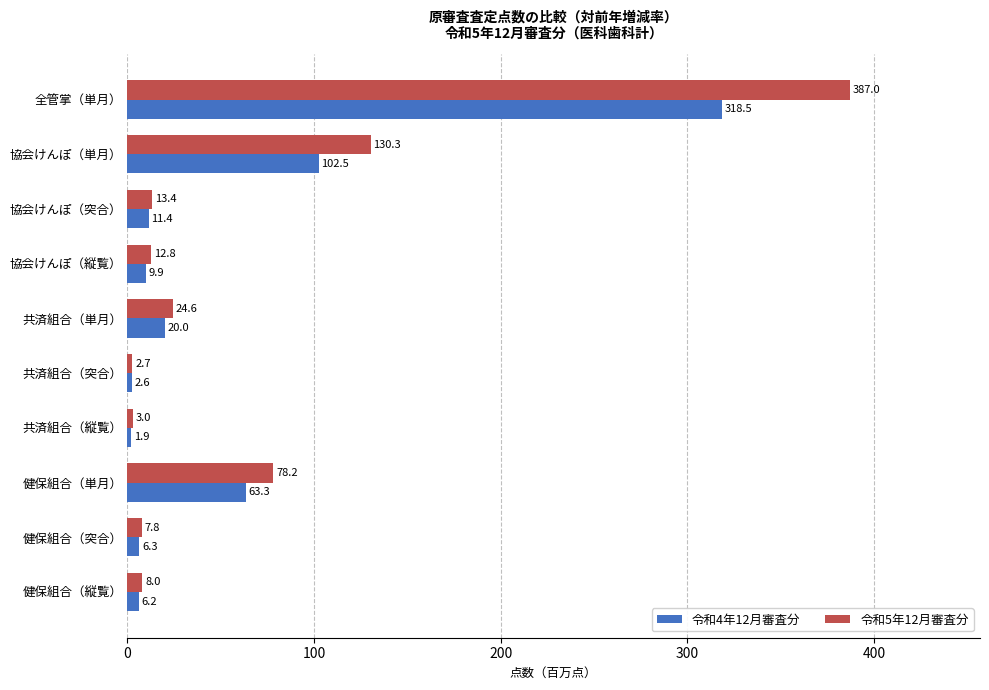

What is the average value of the 令和5年12月審査分 series?

66.8